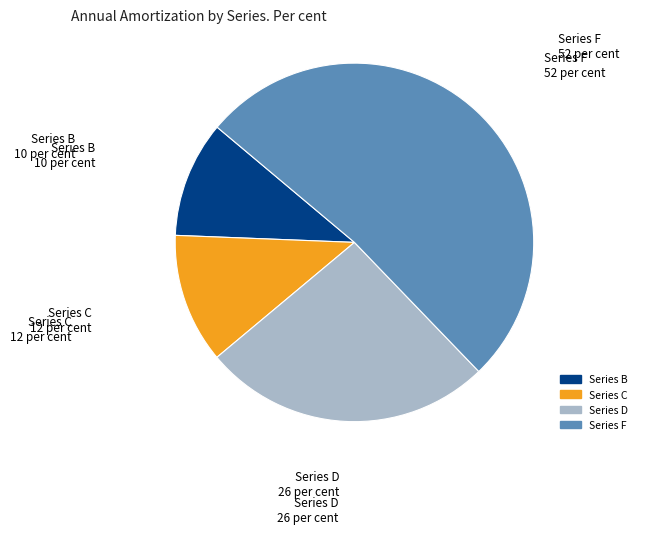

Count the number of slices in the pie.

4